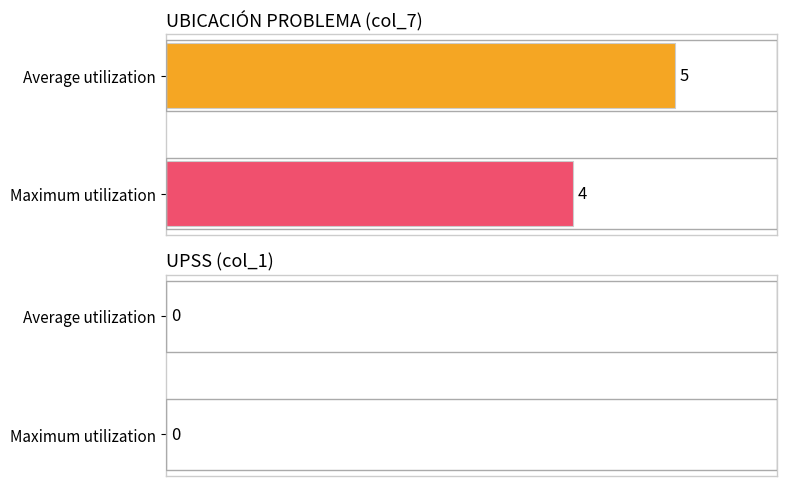

What is the maximum value shown in the chart?

5